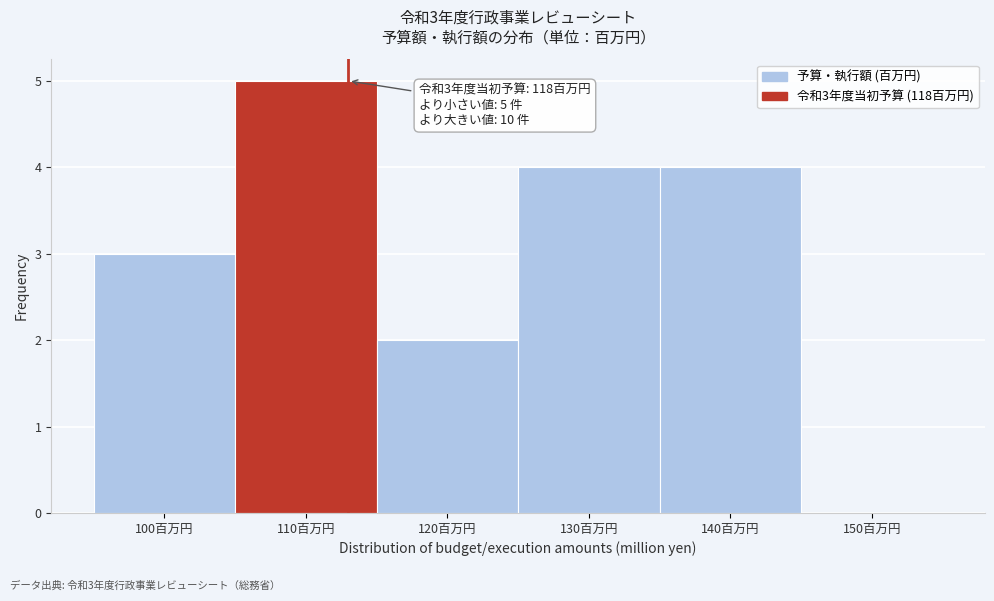

Reading left to right, what are all the values shown in this chart?

100百万円=3	110百万円=5	120百万円=2	130百万円=4	140百万円=4	150百万円=0